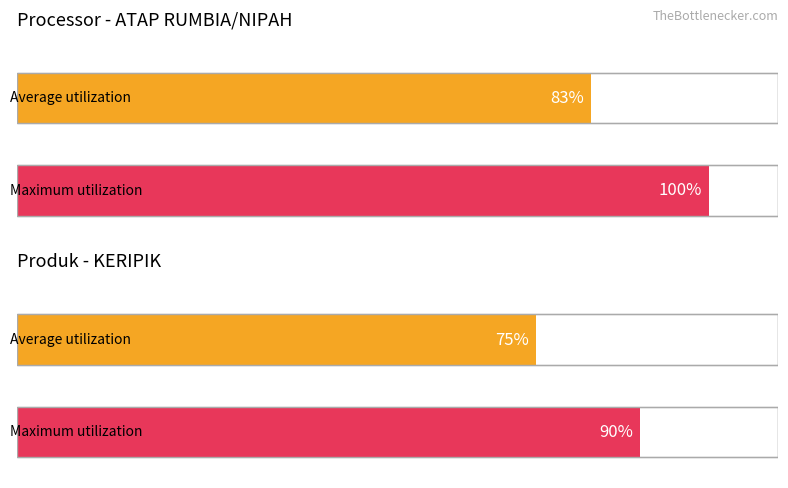

List the series in order of their overall mean, lowest first.

Average utilization, Maximum utilization